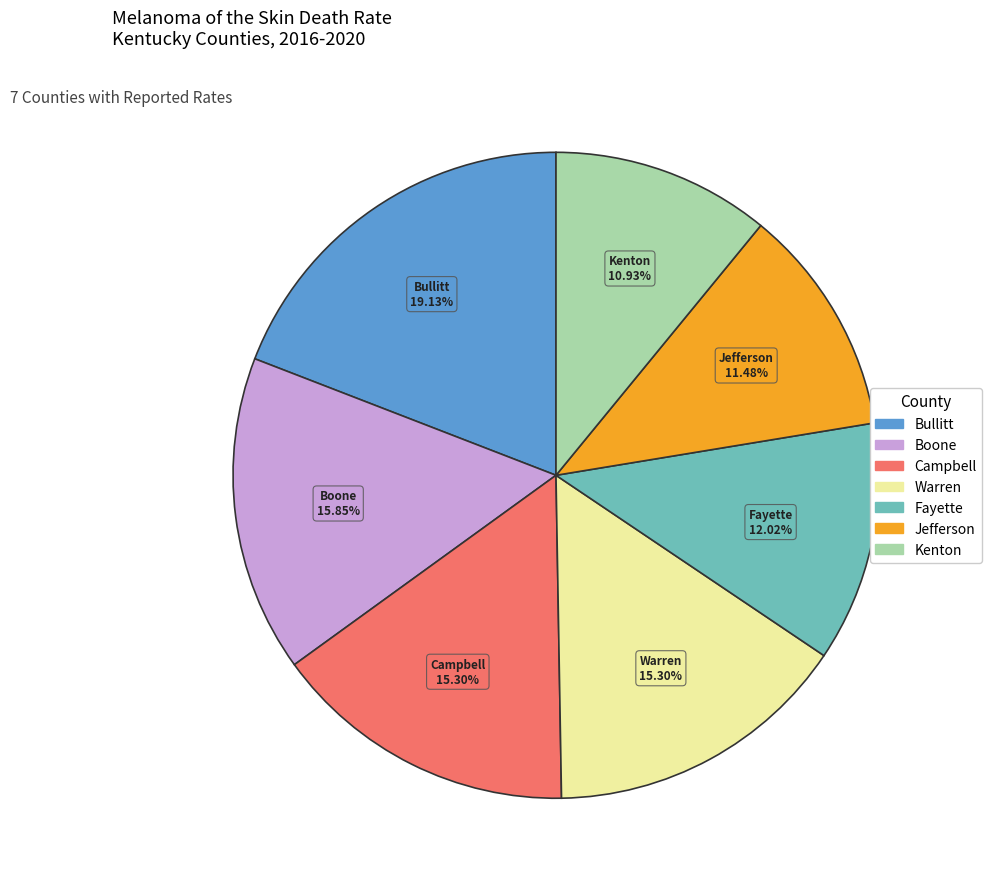

Is there any slice that represents more than half of the pie?

No